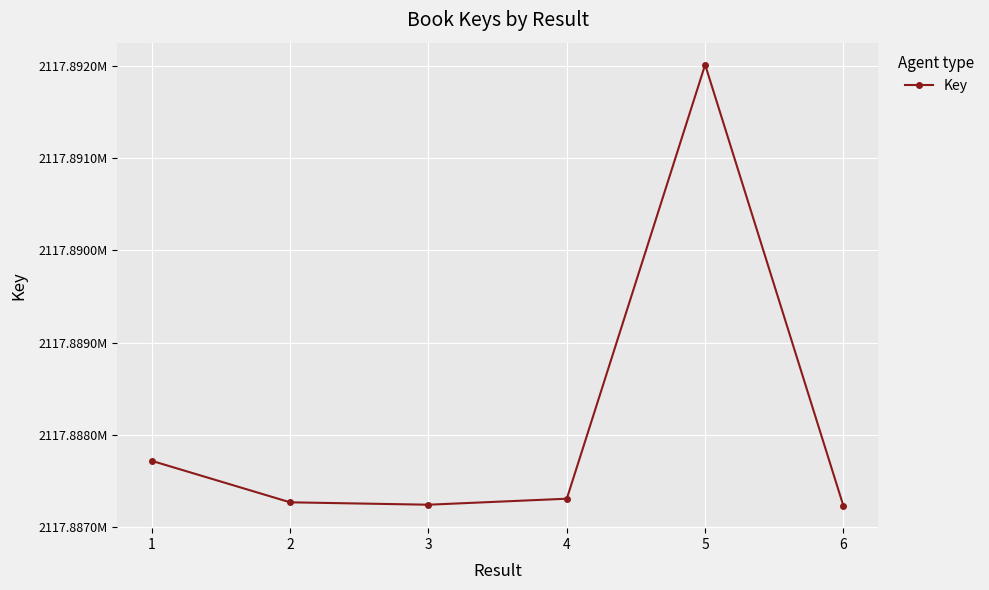

Reading left to right, transcribe all the data shown in this chart.

1=2117887721	2=2117887272	3=2117887246	4=2117887311	5=2117892011	6=2117887231